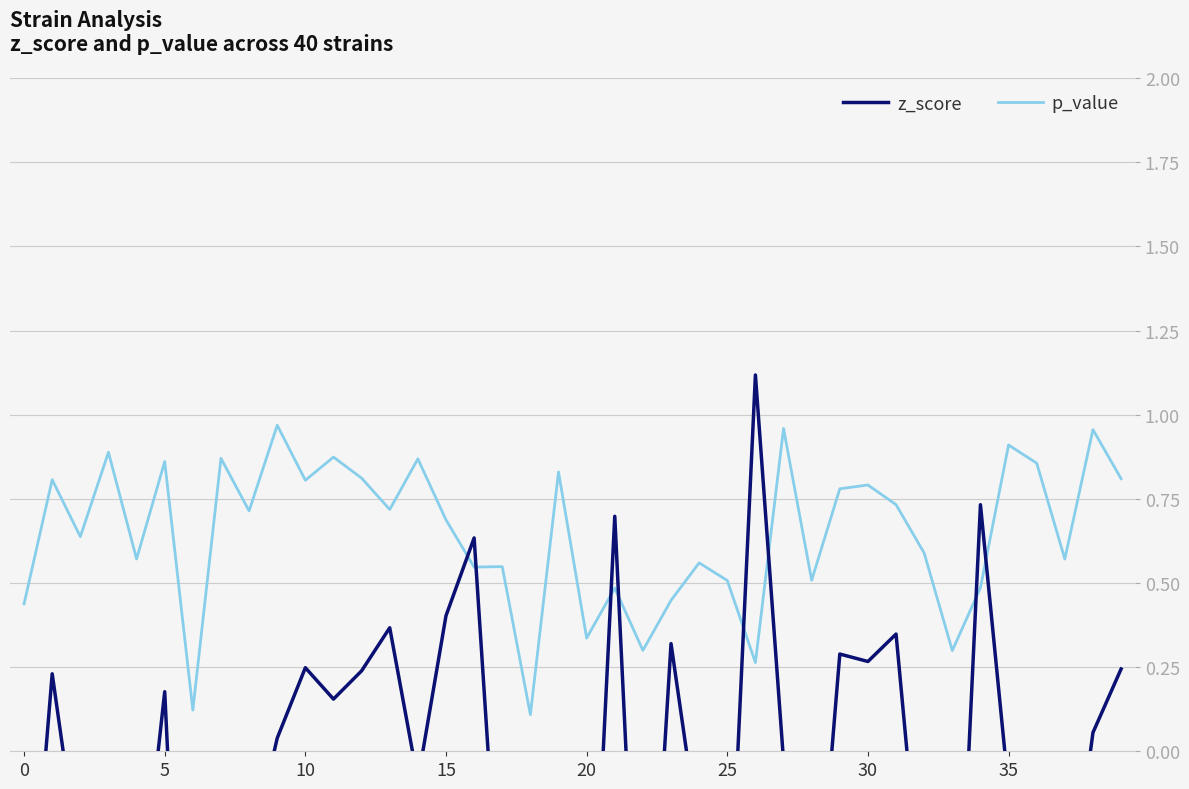

In z_score, how many points are higher than both neighbors (excluding endpoints)?

14